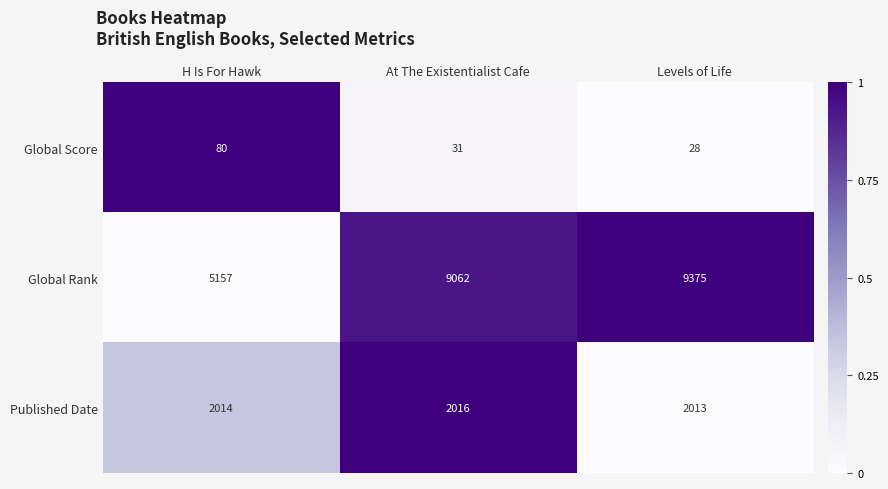

The value of Global Score at H Is For Hawk is 80. True or false?

True